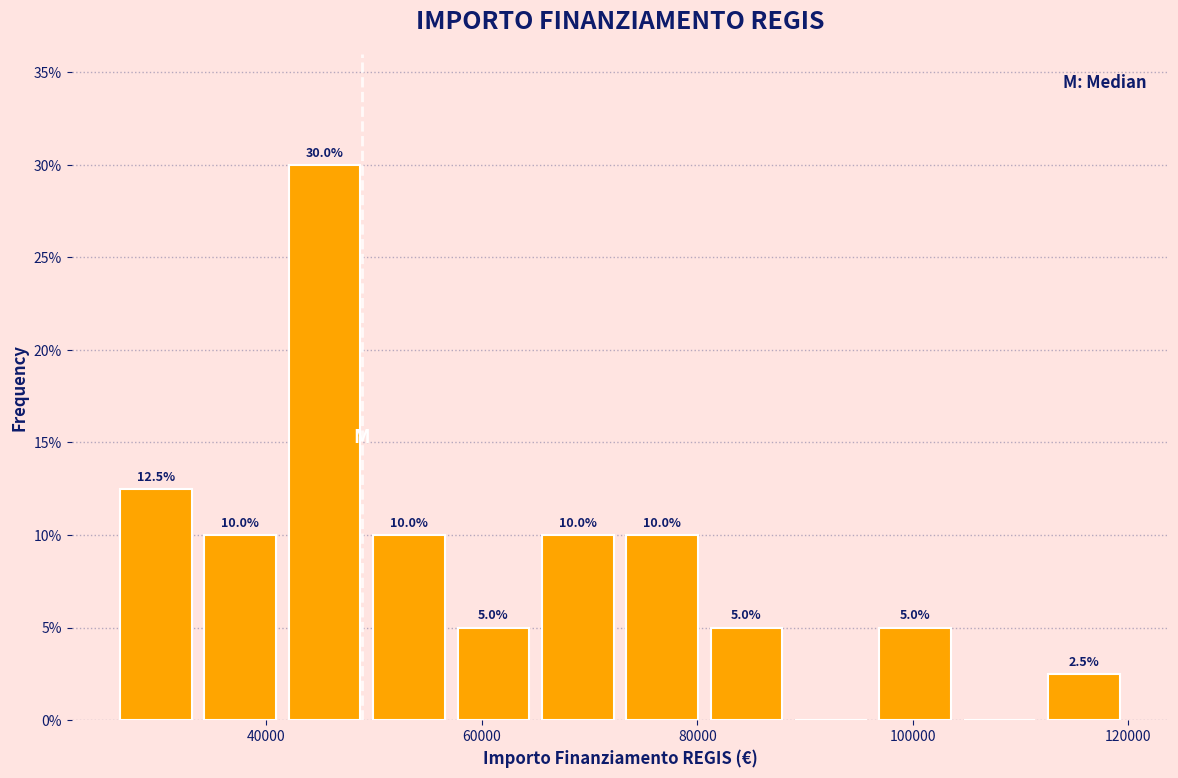

Read against the x-axis, roughly where is the centre of the tallest bar?

46000